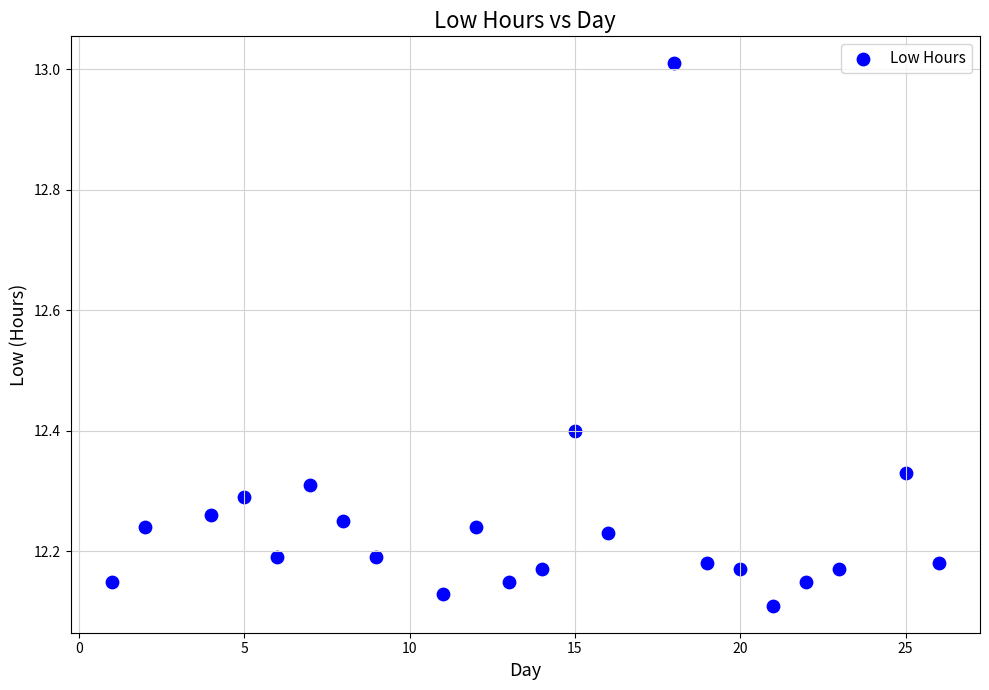

What is the range of X values (max minus min)?

25.0